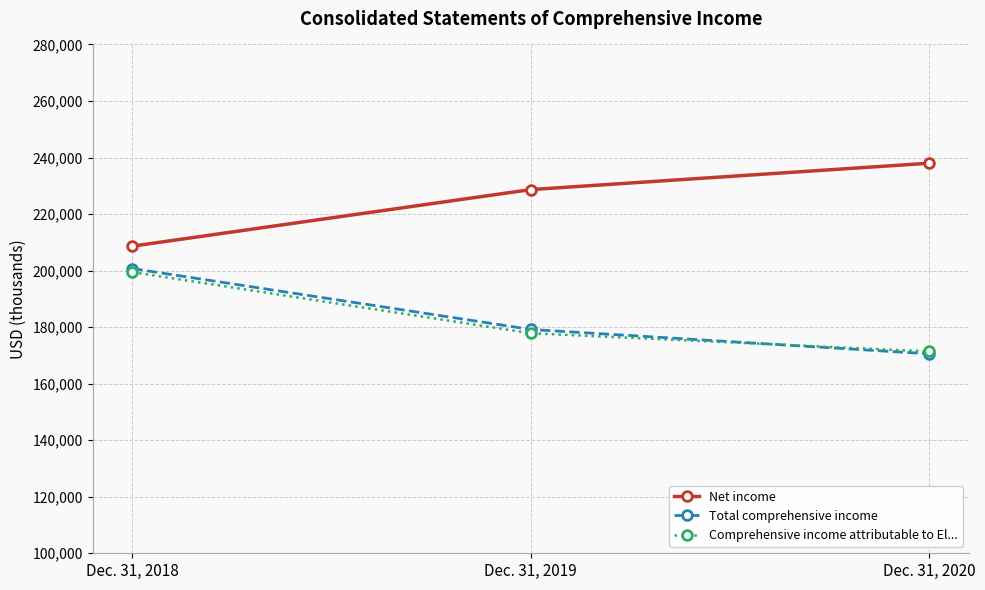

The Total comprehensive income series shows 179176 at Dec. 31, 2019. True or false?

True